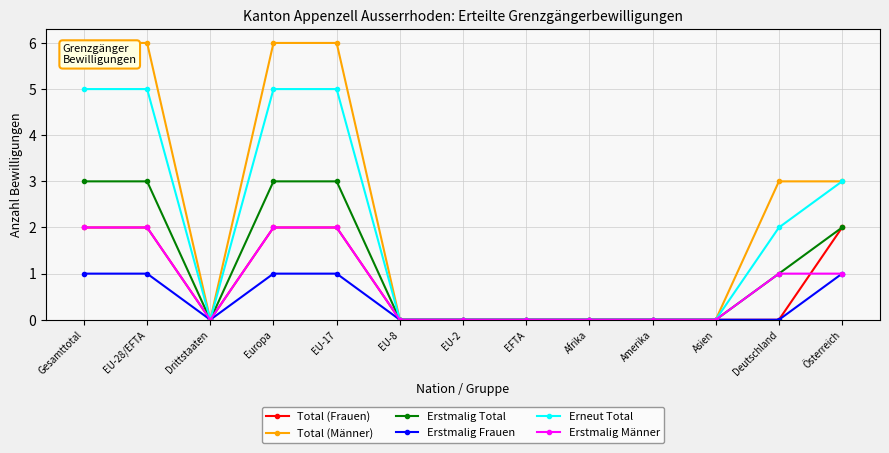

Which series has the largest range (max minus min)?

Total (Männer)